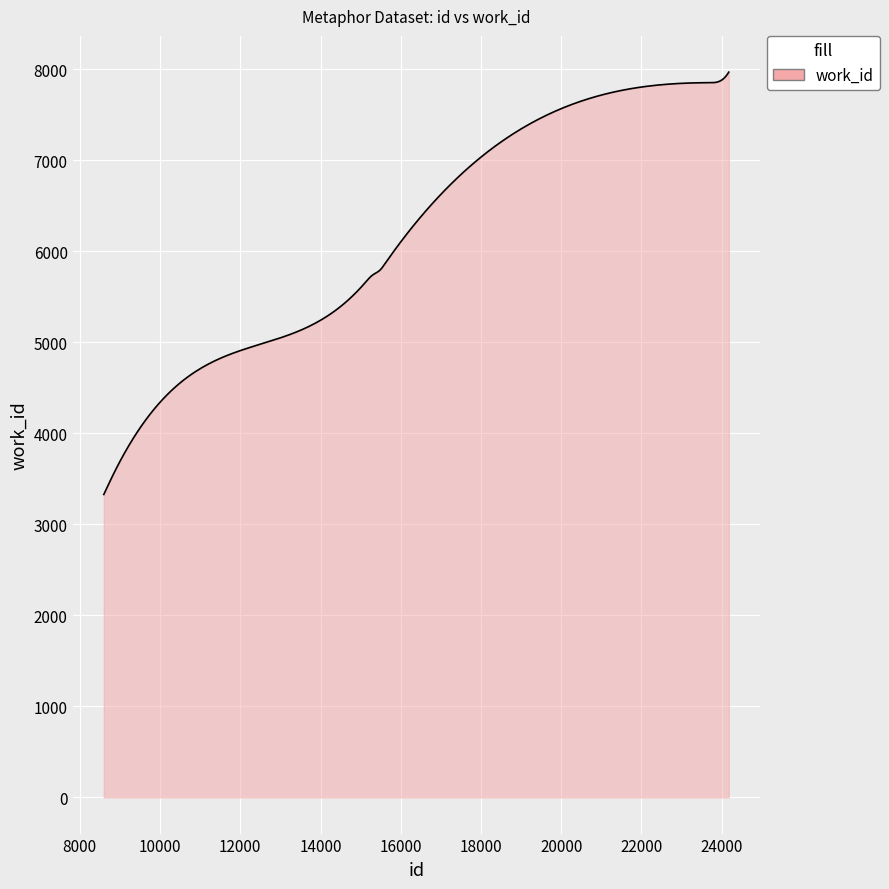

What is the minimum value shown in the chart?

3328.0